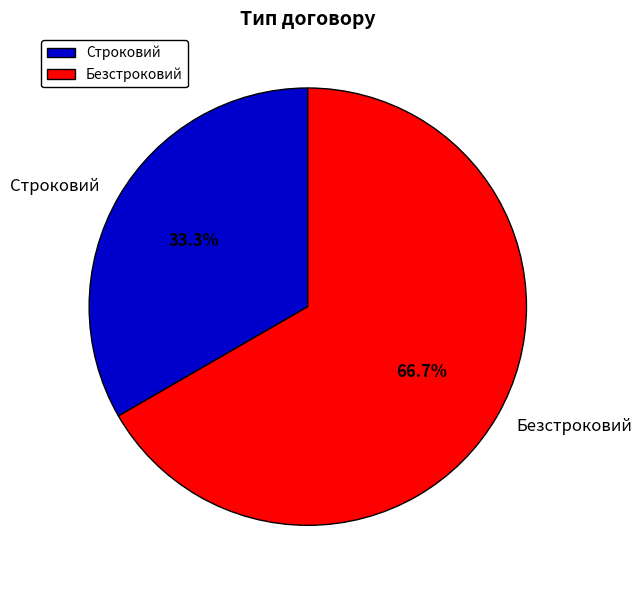

To the nearest percent, what percentage of the pie is Строковий?

33%